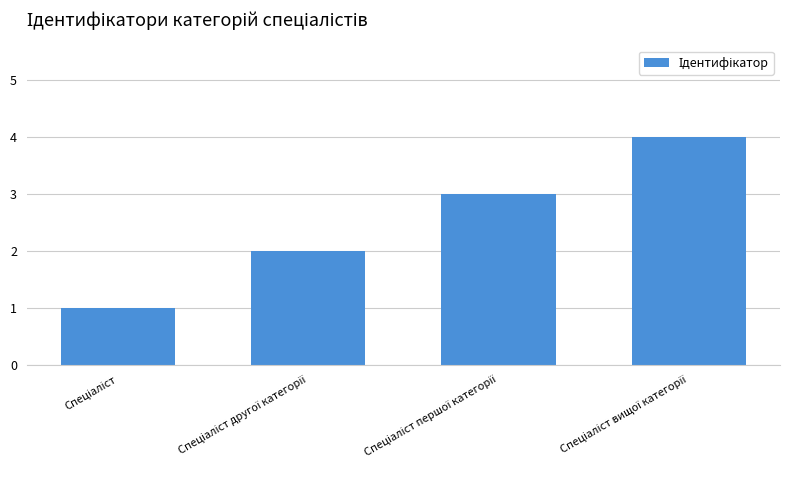

What is the difference between the maximum and minimum values?

3